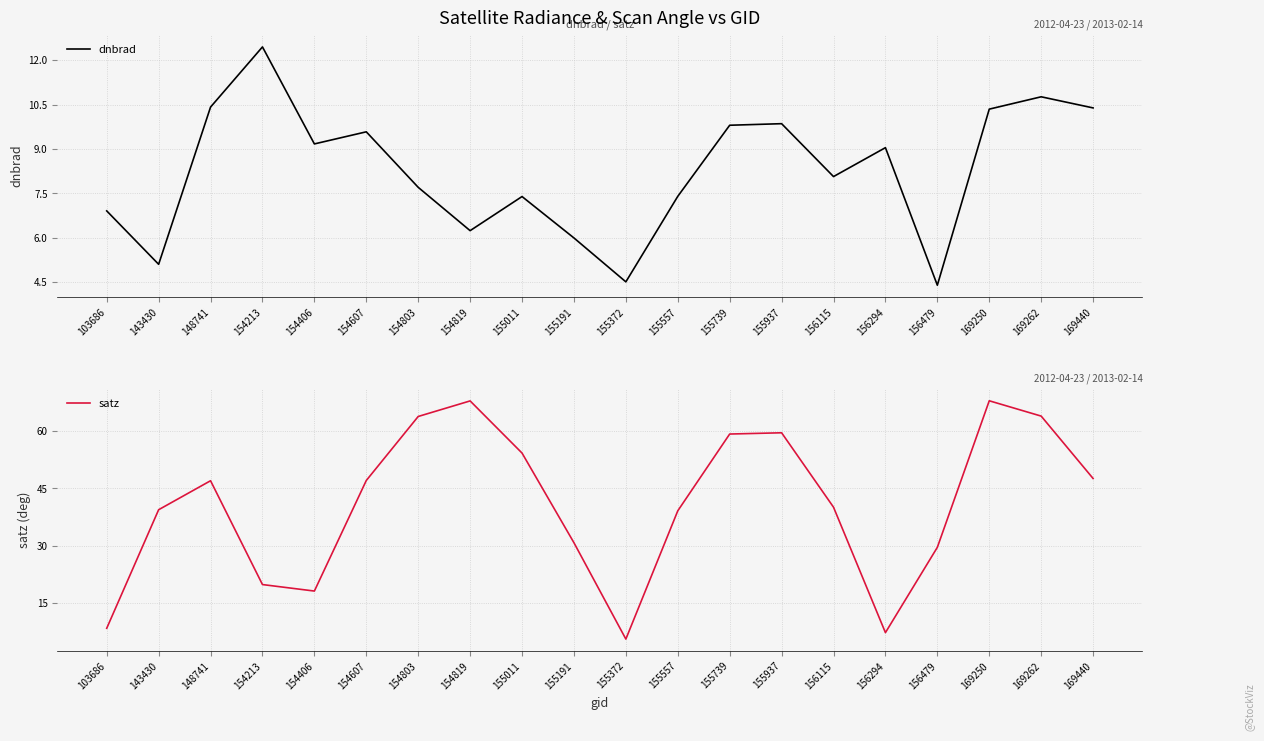

What is the difference between the dnbrad values at 148741 and 156479?

6.0